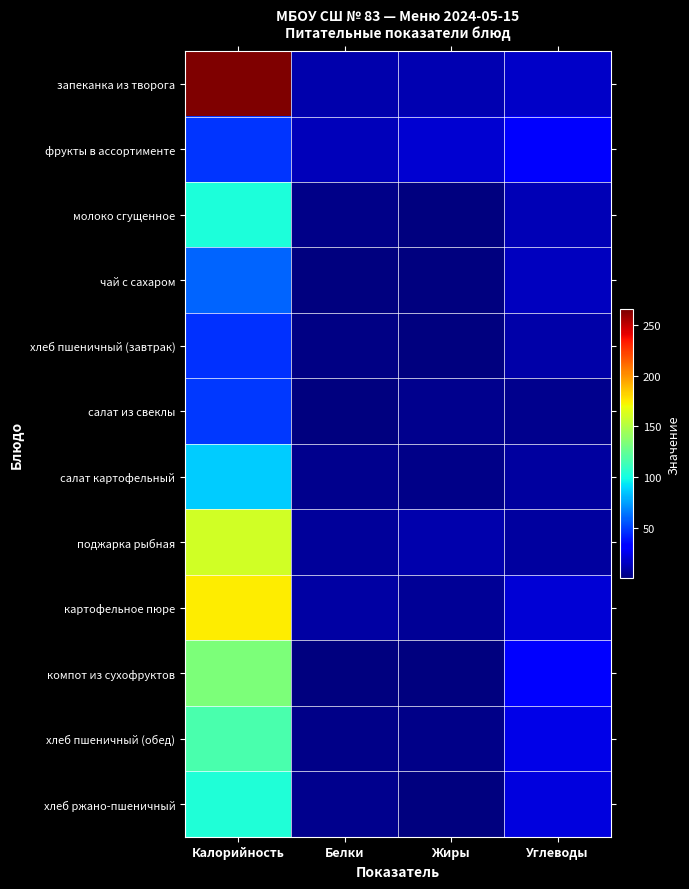

List the series in order of their peak value, highest first.

запеканка из творога, картофельное пюре, поджарка рыбная, компот из сухофруктов, хлеб пшеничный (обед), хлеб ржано-пшеничный, молоко сгущенное, салат картофельный, чай с сахаром, салат из свеклы, фрукты в ассортименте, хлеб пшеничный (завтрак)